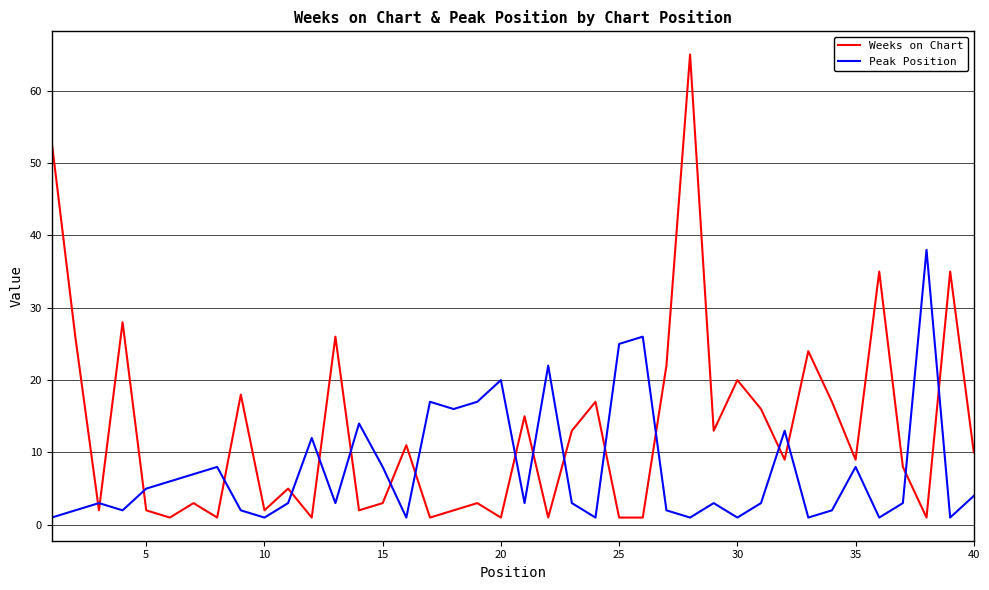

List the series in order of their overall mean, highest first.

Weeks on Chart, Peak Position